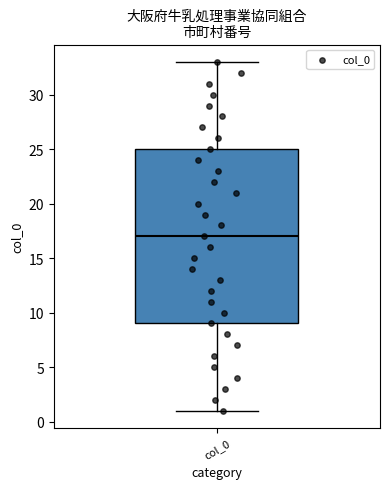

Read this box plot against the y-axis: the position of the median line, the range covered by the box, and the ends of both whiskers. The values are not printed on the chart, so give them approximately, as read against the axis.

median 17, box 9 to 25, whiskers 1 to 33